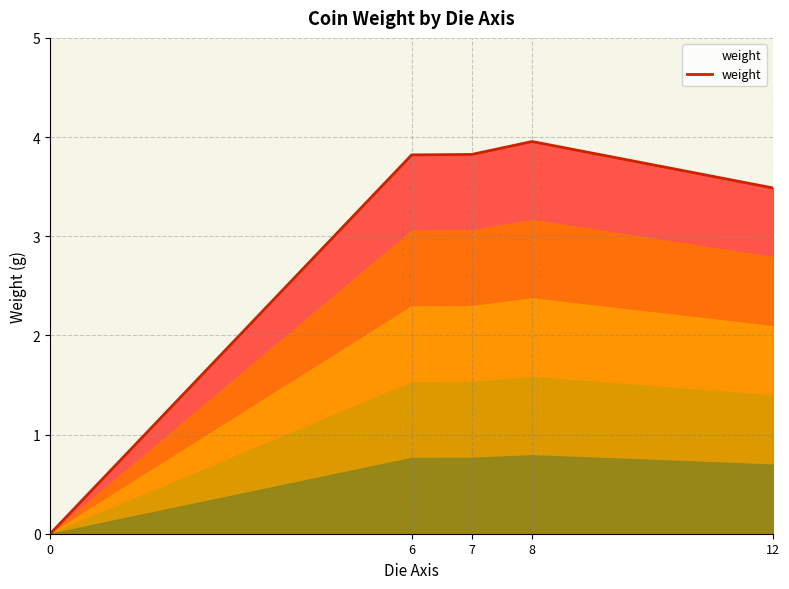

Reading left to right, what are all the values shown in this chart?

0=0.0	6=3.8	7=3.8	8=4.0	12=3.5